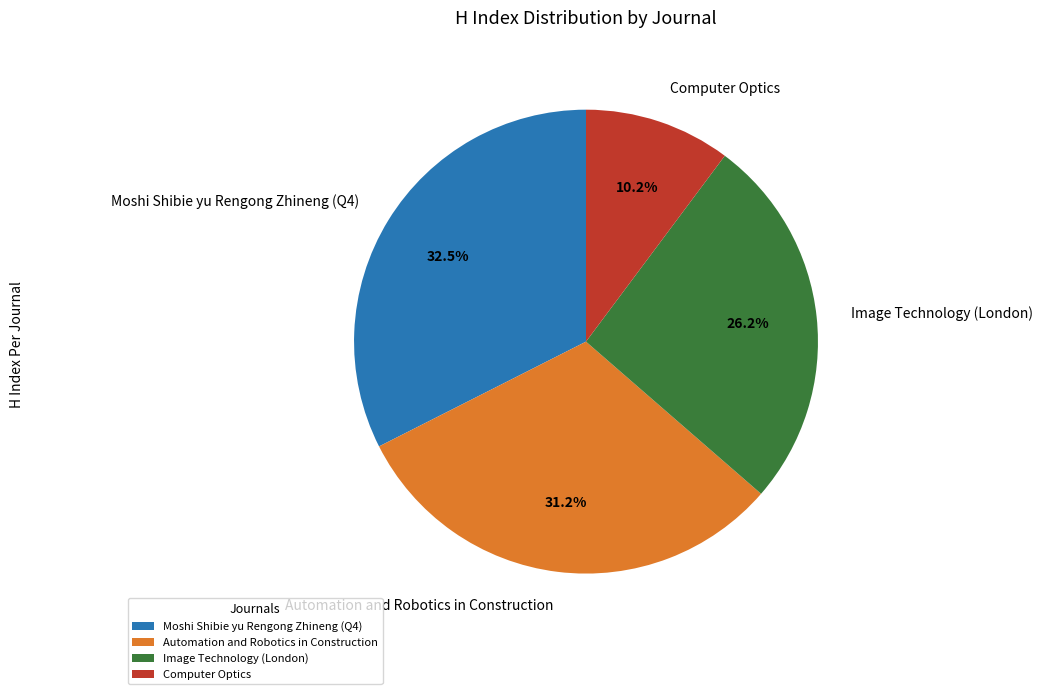

To the nearest percent, what is the average slice percentage?

25%